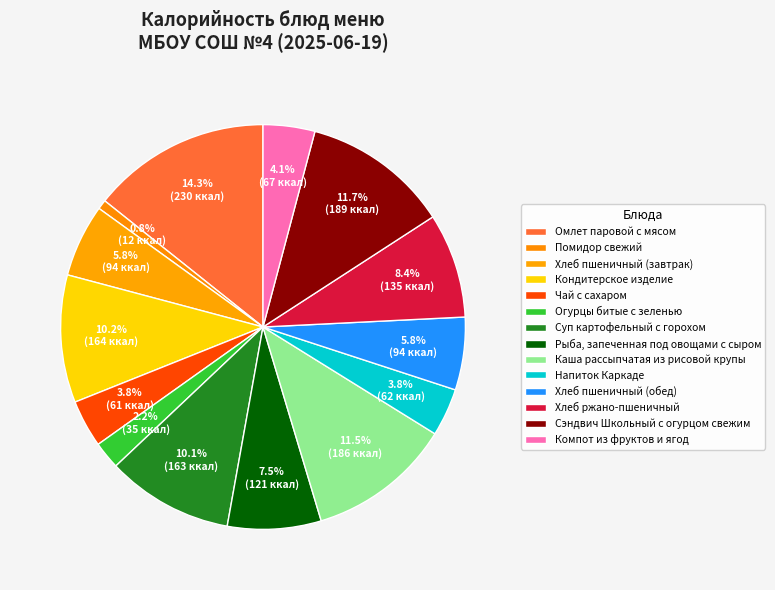

To the nearest percent, what portion does Чай с сахаром represent?

4%